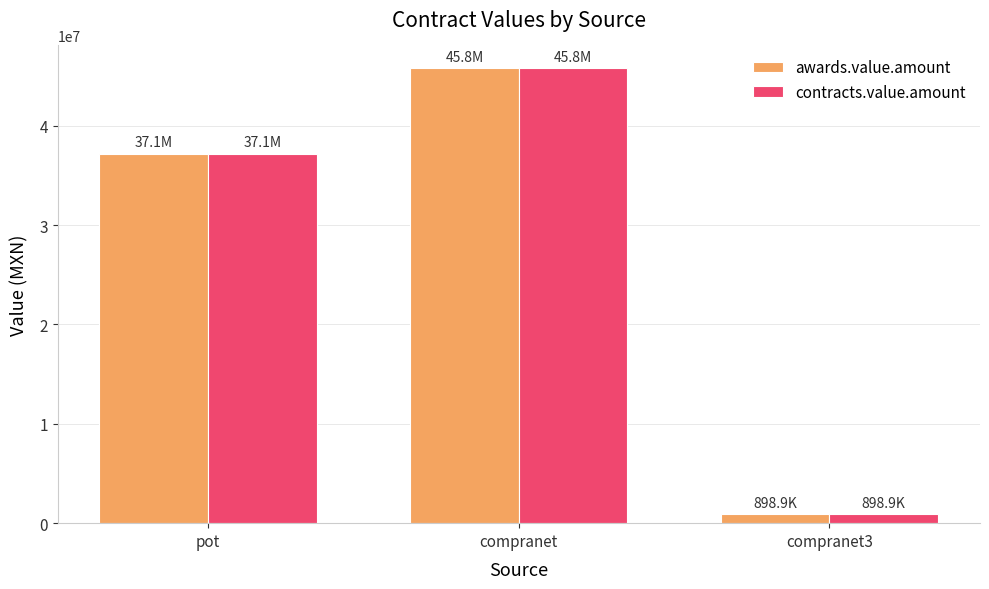

What are all the series names shown in the legend?

awards.value.amount, contracts.value.amount